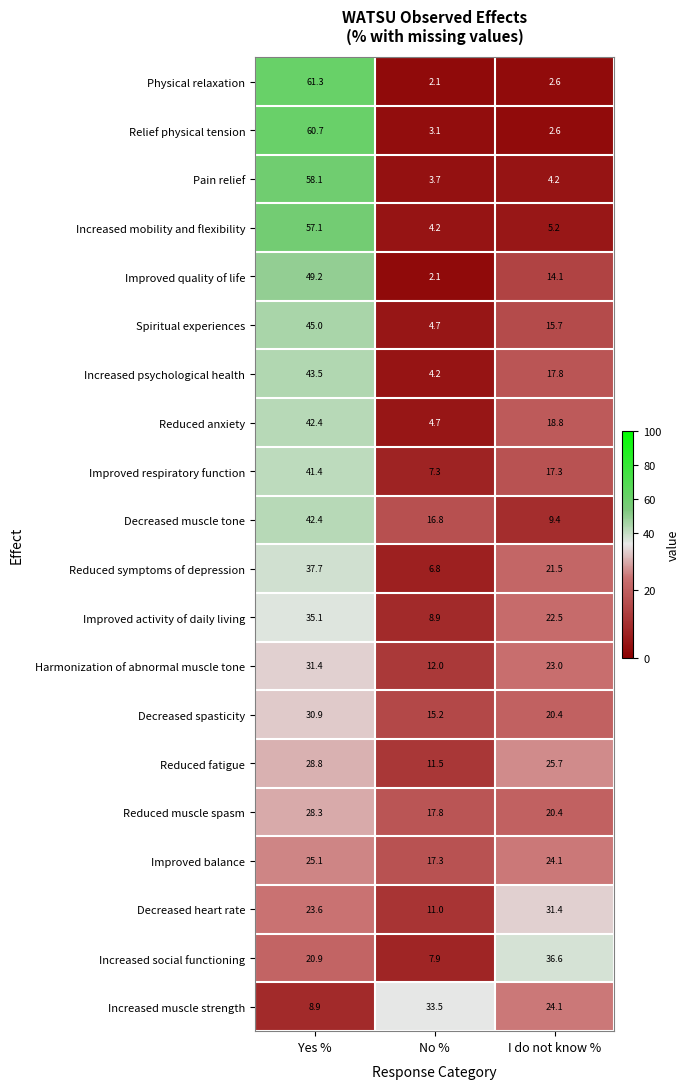

Rank the categories by Reduced symptoms of depression value from highest to lowest.

Yes %, I do not know %, No %